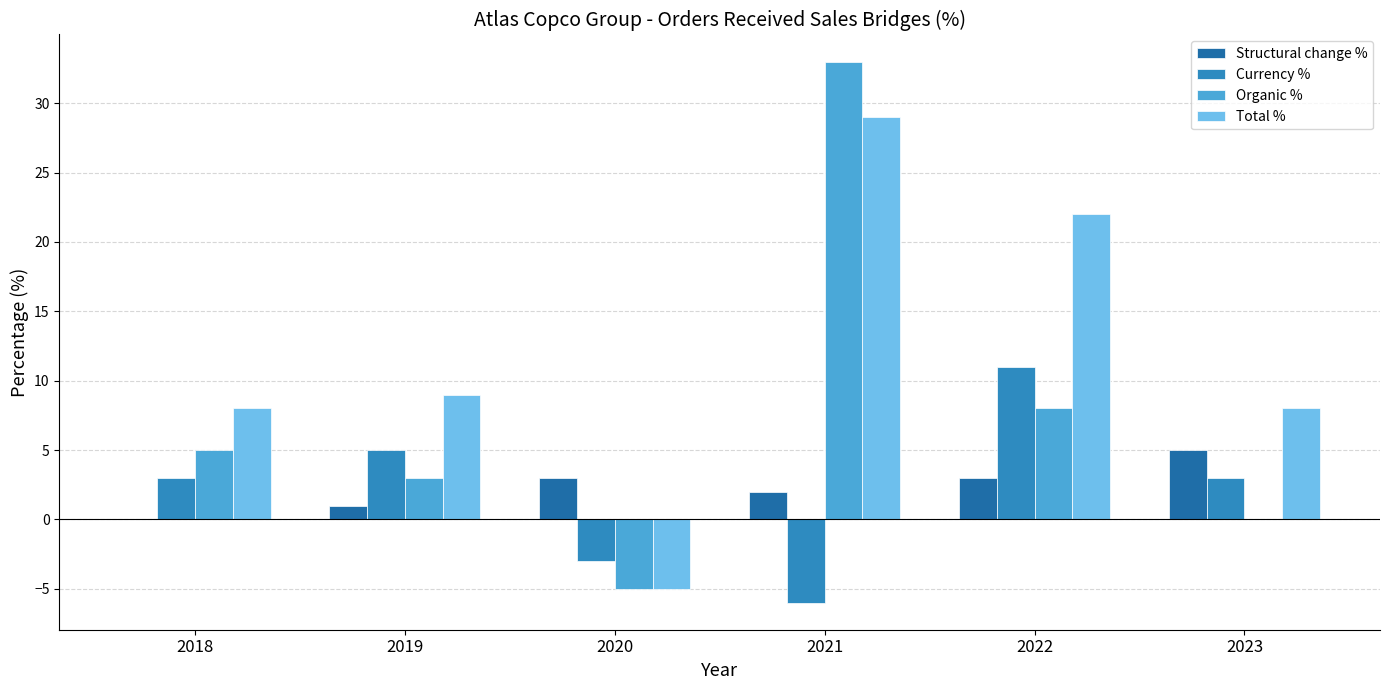

Is it true that Currency % equals 3 at 2018?

True